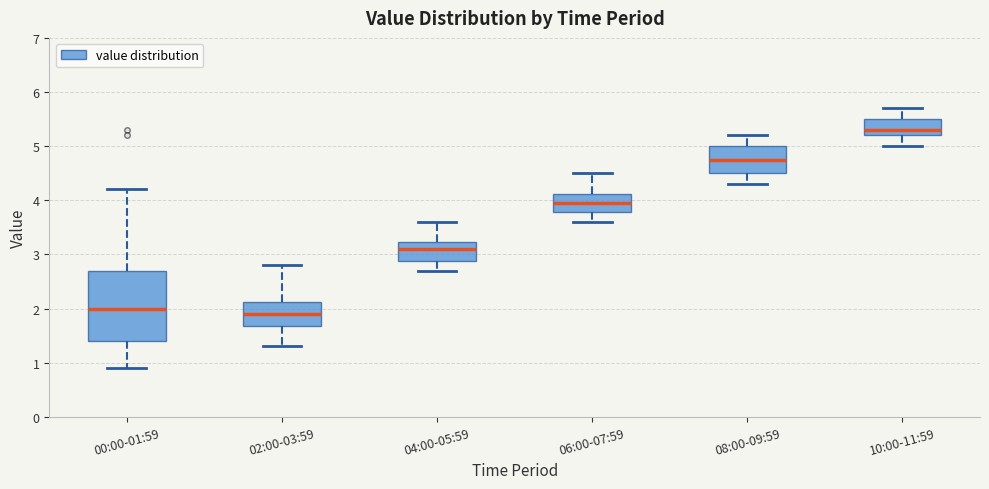

Which box has the highest median line?

10:00-11:59